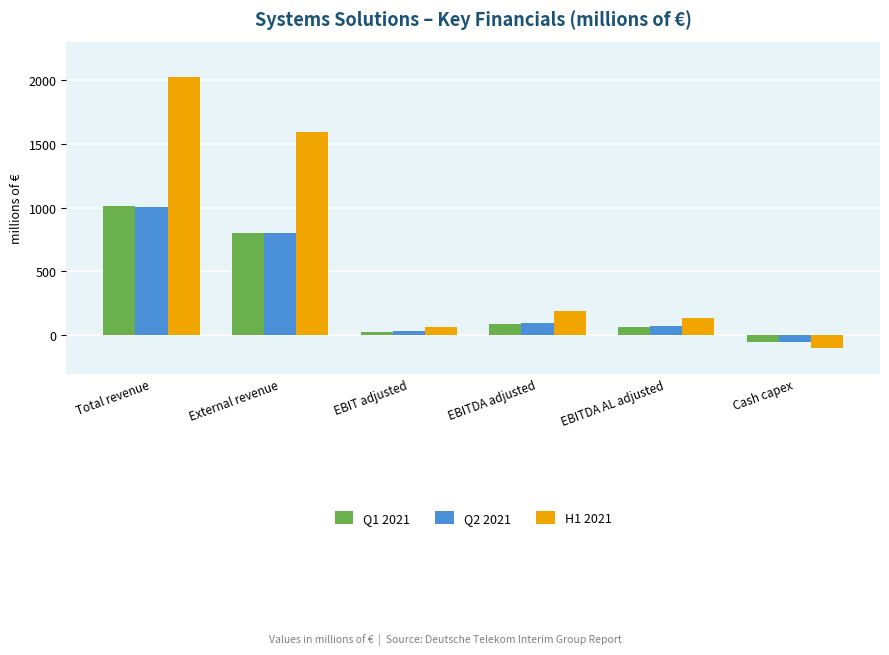

What is the label of the 3rd bar from the right?

EBITDA adjusted